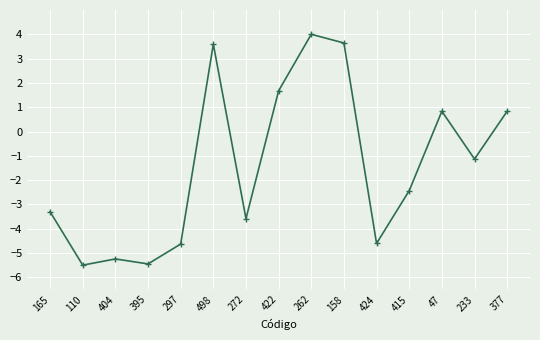

What is the greatest value displayed?

4.0